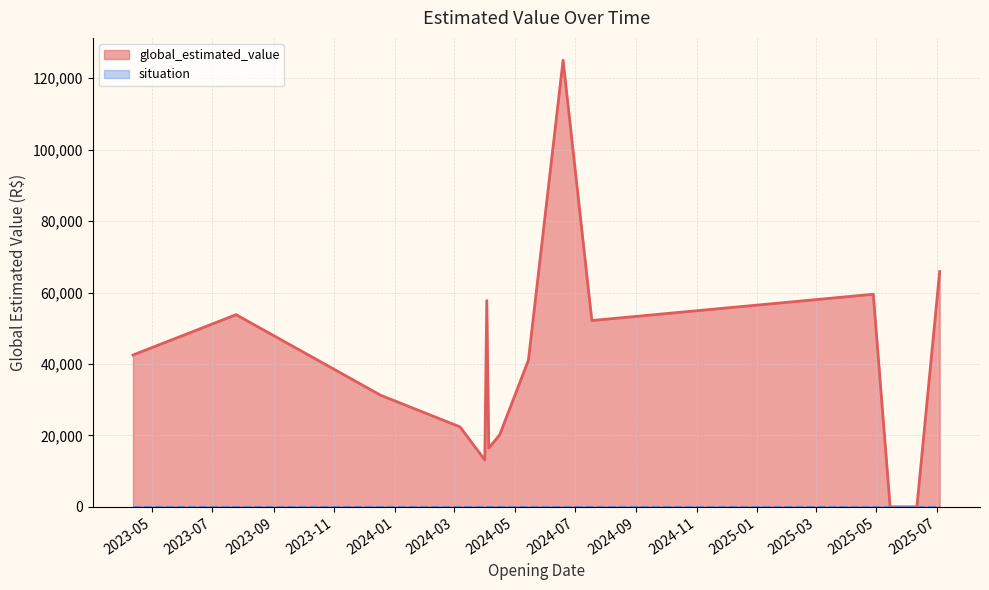

List the series in order of their peak value, lowest first.

situation_line, global_estimated_value_line